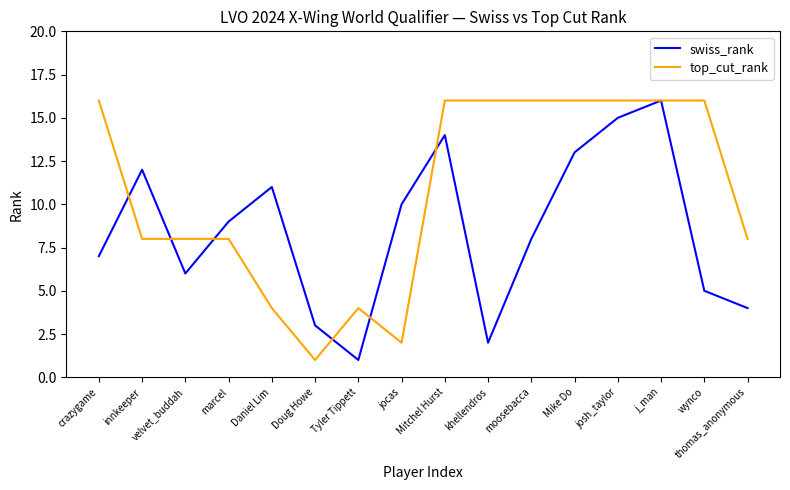

What is the difference between the second highest and minimum values in the top_cut_rank series?

15